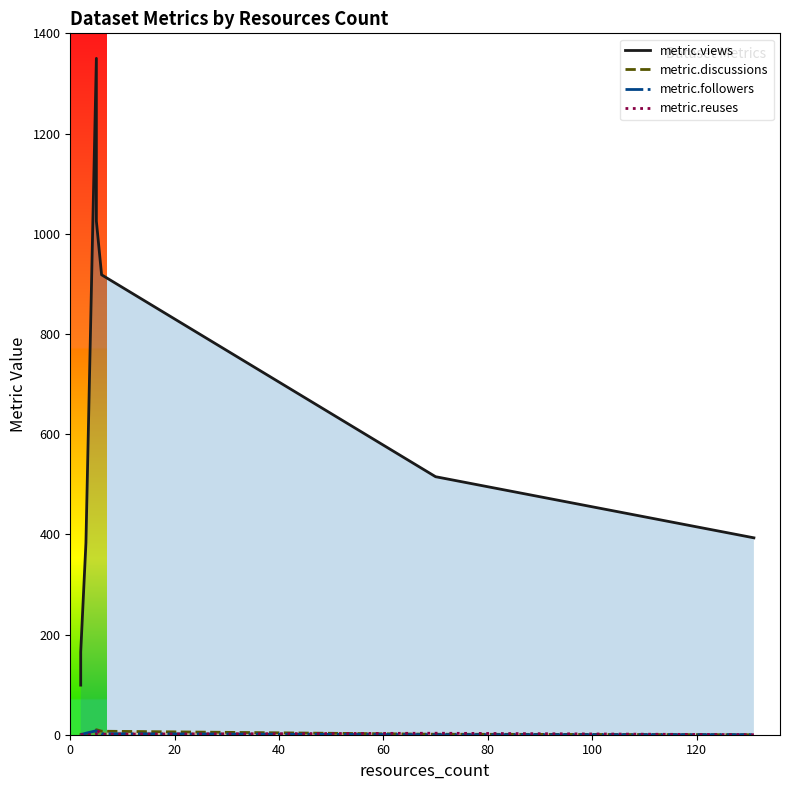

True or false: metric.discussions has more than 1 interior local peaks.

False